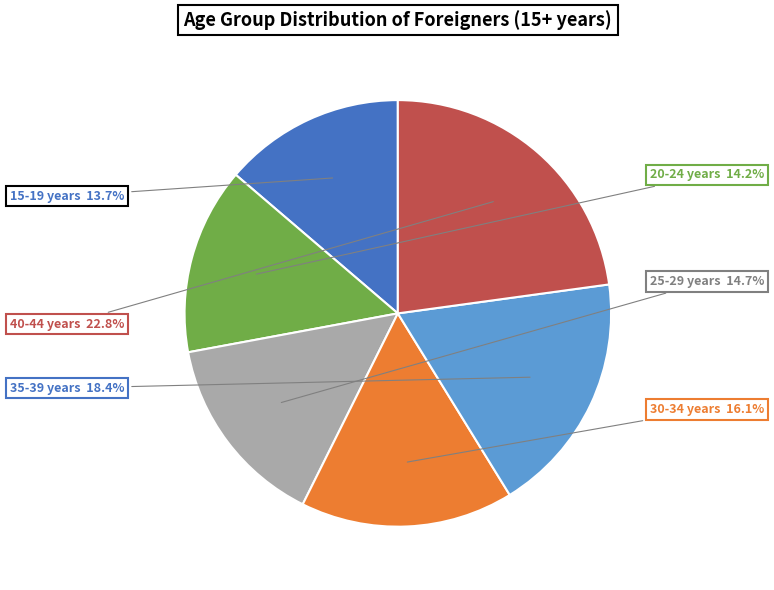

Does any single category account for the majority?

No